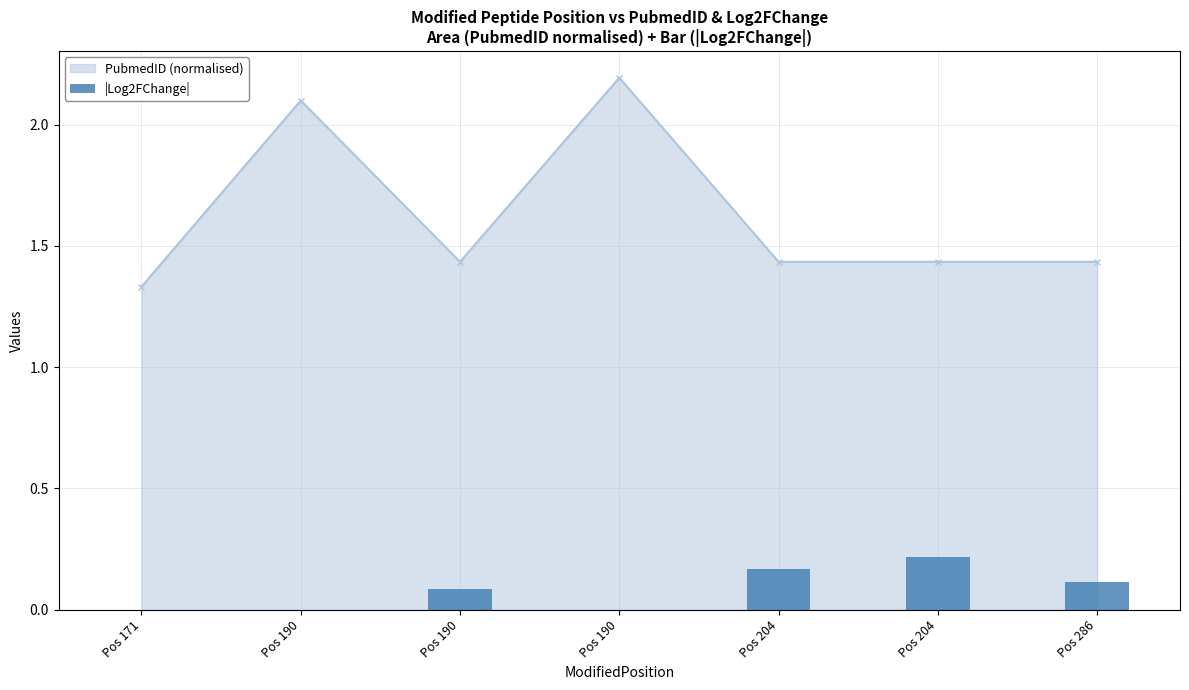

Which category has the highest value across all series?

Pos 204